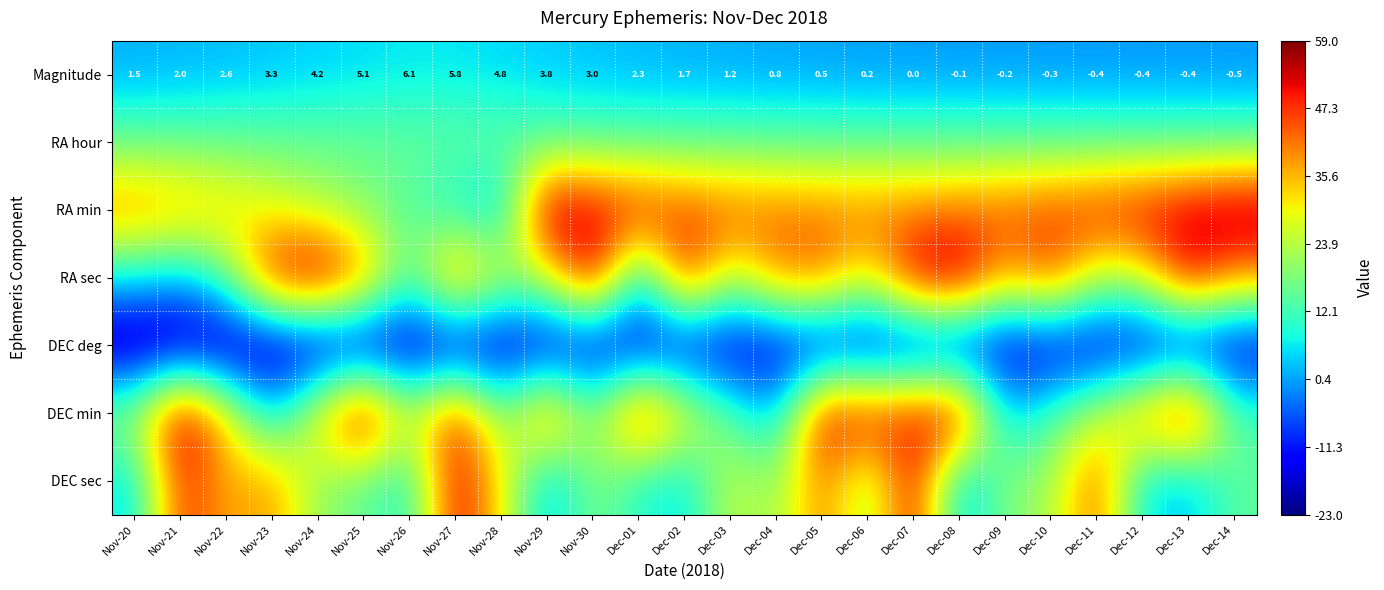

What is the average value of the Magnitude series?

1.9